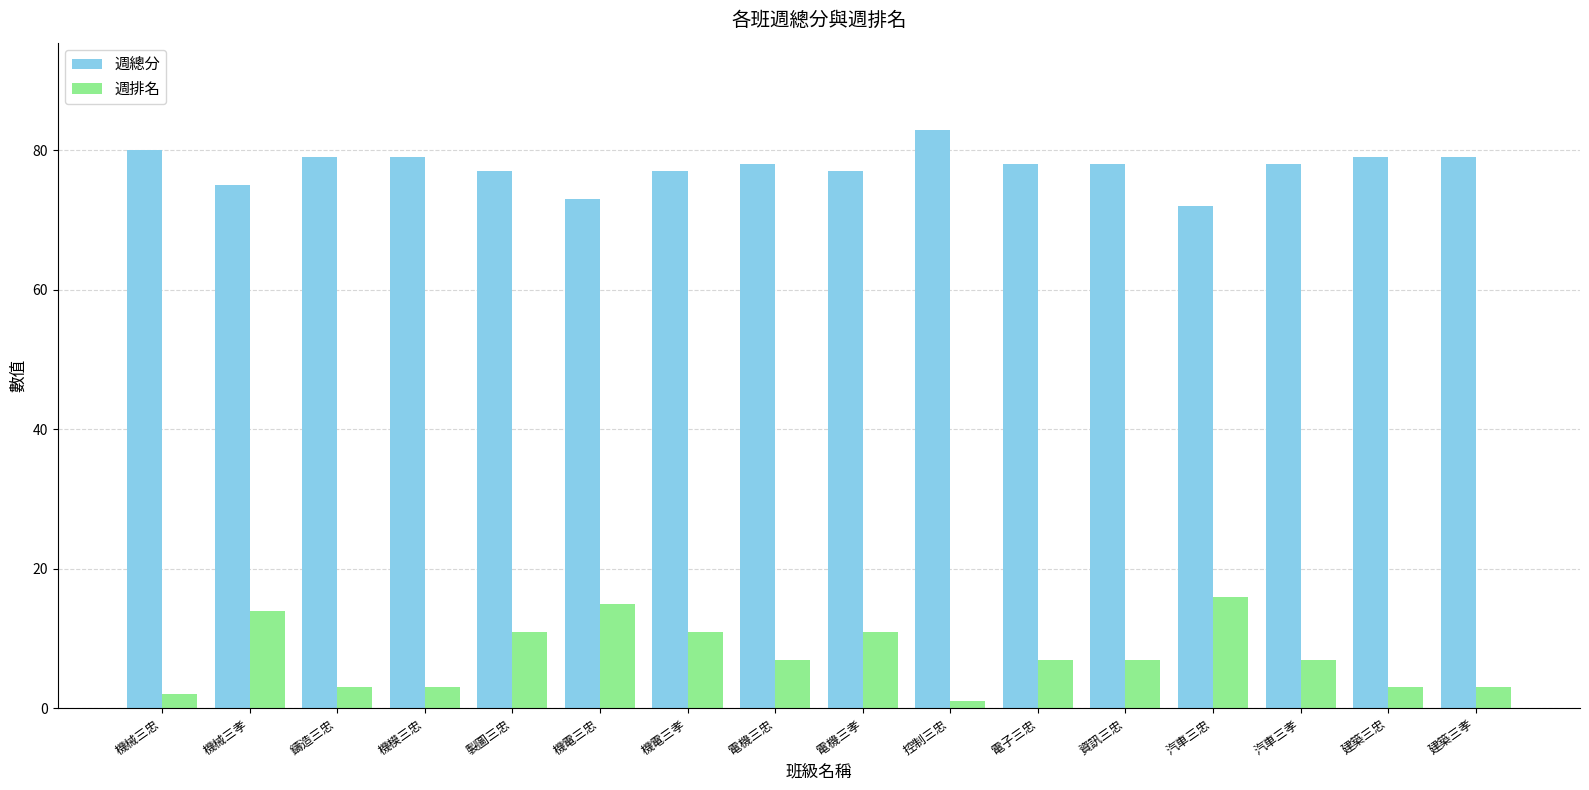

At which label does 週總分 first exceed 78?

機械三忠